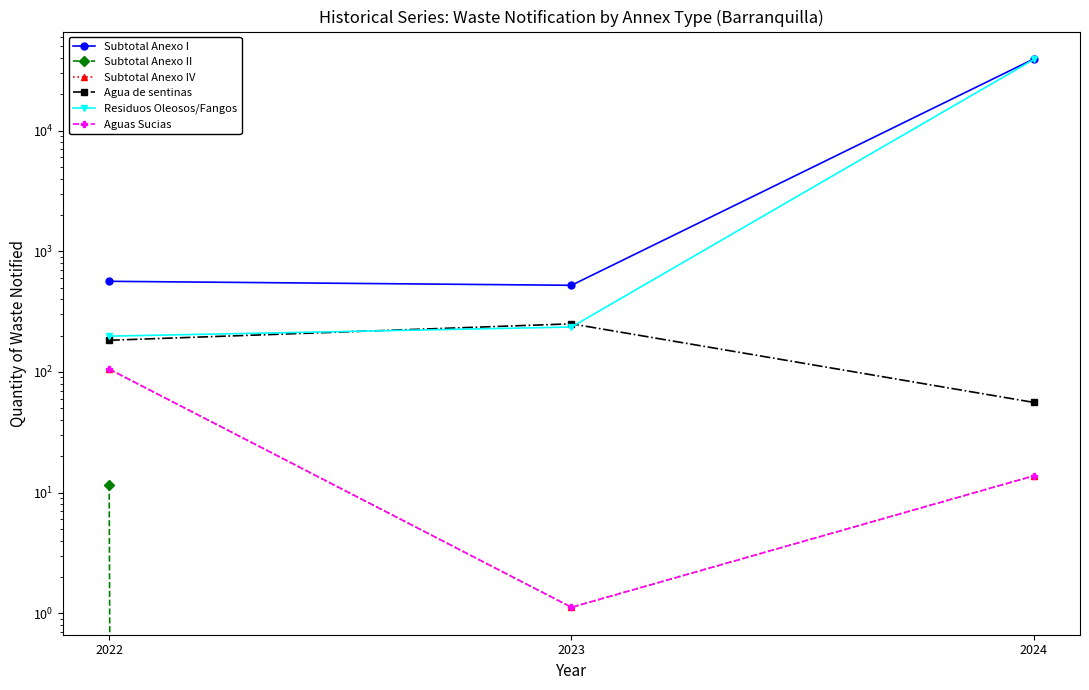

List the labels in order of Subtotal Anexo IV value, largest first.

2022, 2024, 2023